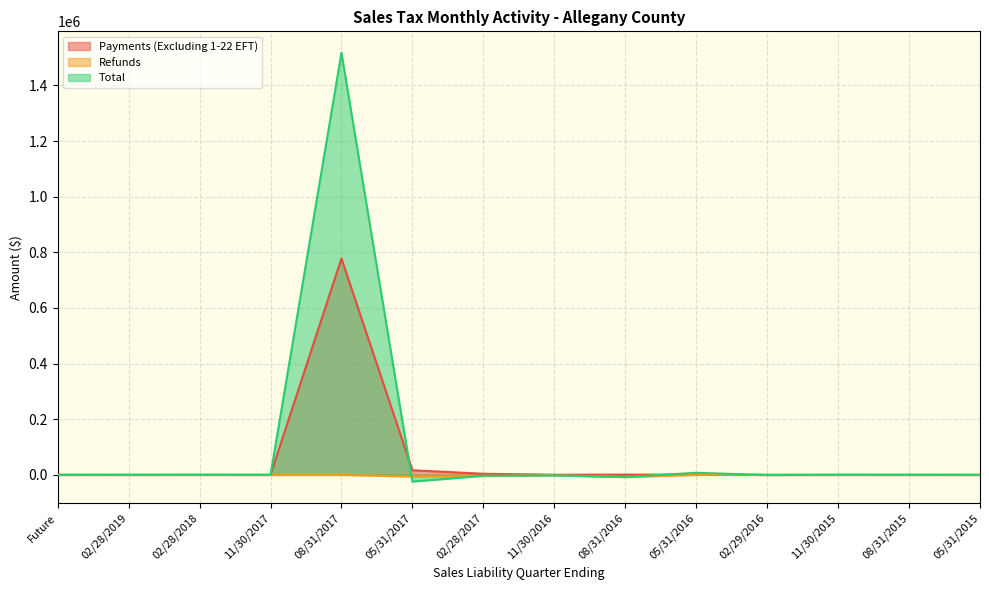

Which has a higher value, 08/31/2017 or 05/31/2017?

08/31/2017